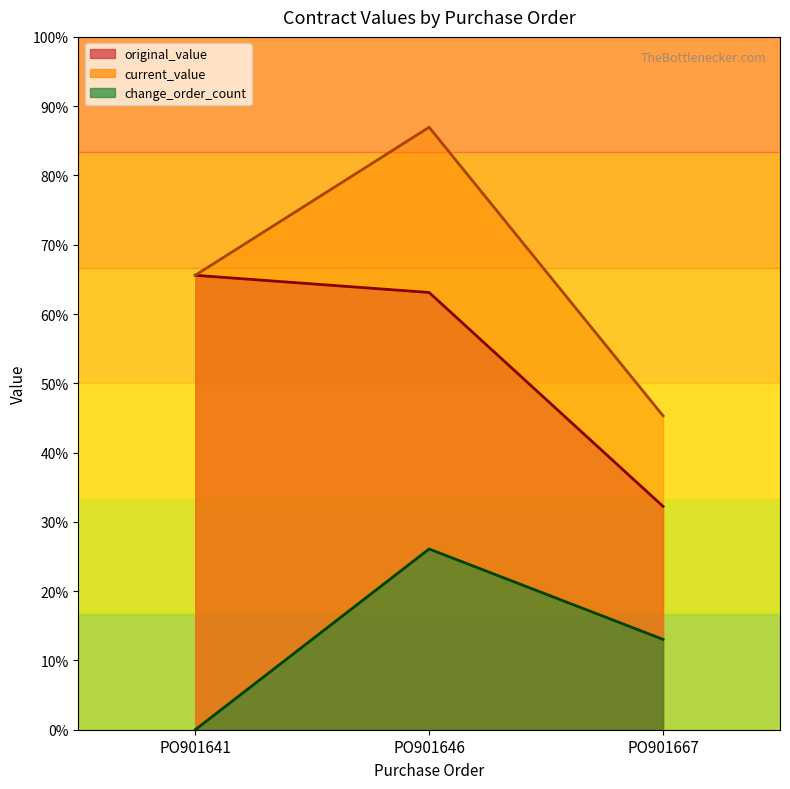

How many lines are shown in the chart?

3